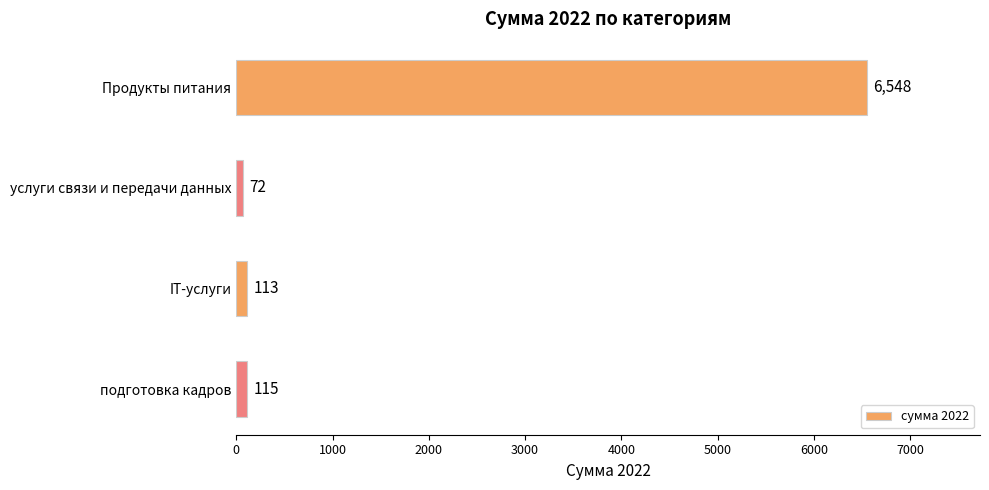

The chart shows a value of 113 at IT-услуги. True or false?

True